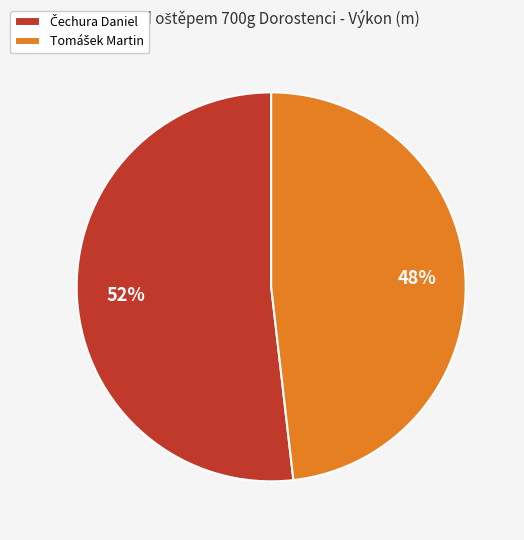

To the nearest percent, what is the average slice percentage?

50%